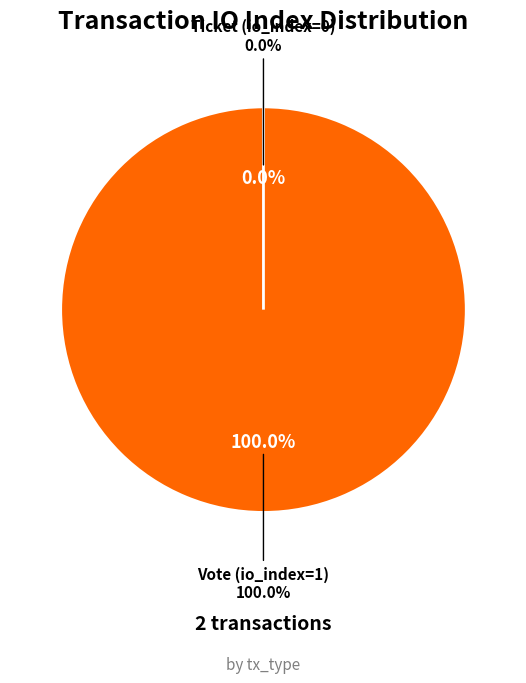

What is the largest slice in the pie chart?

Vote (io_index=1)